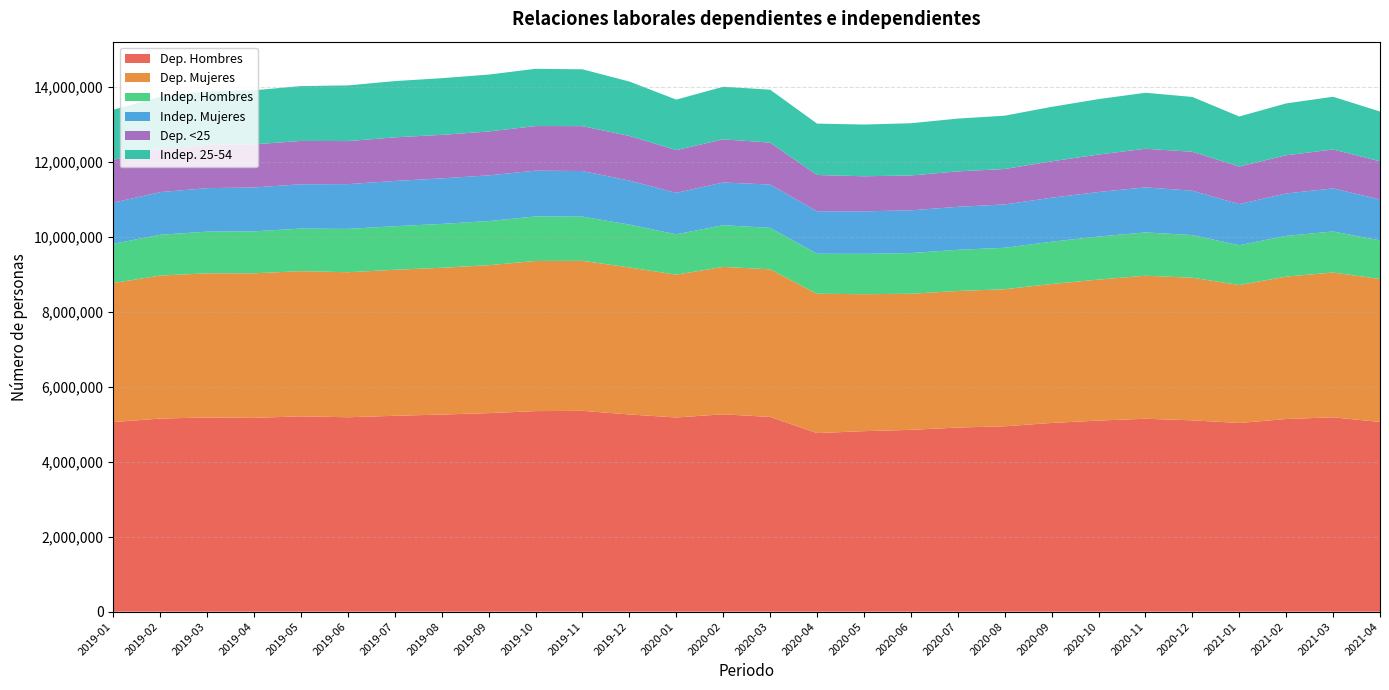

Reading left to right, extract all data points from this chart.

Dep. Hombres: 2019-01=5055400	2019-02=5148817	2019-03=5177410	2019-04=5167288	2019-05=5208228	2019-06=5183807	2019-07=5222488	2019-08=5255903	2019-09=5293463	2019-10=5347387	2019-11=5354569	2019-12=5258345	2020-01=5177891	2020-02=5262599	2020-03=5191858	2020-04=4761334	2020-05=4813408	2020-06=4848060	2020-07=4909160	2020-08=4942515	2020-09=5031438	2020-10=5094987	2020-11=5143865	2020-12=5101470	2021-01=5030417	2021-02=5137060	2021-03=5181539	2021-04=5058678
Dep. Mujeres: 2019-01=3706941	2019-02=3813774	2019-03=3844191	2019-04=3854760	2019-05=3871159	2019-06=3866810	2019-07=3893962	2019-08=3913205	2019-09=3944649	2019-10=4003301	2019-11=4000515	2019-12=3919467	2020-01=3808611	2020-02=3930344	2020-03=3935252	2020-04=3715983	2020-05=3651697	2020-06=3628277	2020-07=3641025	2020-08=3654348	2020-09=3704948	2020-10=3759973	2020-11=3813456	2020-12=3802656	2021-01=3678958	2021-02=3796525	2021-03=3861696	2021-04=3811518
Indep. Hombres: 2019-01=1046674	2019-02=1087256	2019-03=1111242	2019-04=1119033	2019-05=1135227	2019-06=1155170	2019-07=1161724	2019-08=1169860	2019-09=1177040	2019-10=1187163	2019-11=1178754	2019-12=1142185	2020-01=1076383	2020-02=1111074	2020-03=1106459	2020-04=1066404	2020-05=1075482	2020-06=1085878	2020-07=1098517	2020-08=1105760	2020-09=1128525	2020-10=1147412	2020-11=1154526	2020-12=1137569	2021-01=1061443	2021-02=1086730	2021-03=1094480	2021-04=1029797
Indep. Mujeres: 2019-01=1097124	2019-02=1136624	2019-03=1159960	2019-04=1169482	2019-05=1181974	2019-06=1193887	2019-07=1206456	2019-08=1213971	2019-09=1218181	2019-10=1221676	2019-11=1215498	2019-12=1173757	2020-01=1104669	2020-02=1140449	2020-03=1154522	2020-04=1133276	2020-05=1134217	2020-06=1138592	2020-07=1146455	2020-08=1155954	2020-09=1172865	2020-10=1187731	2020-11=1201333	2020-12=1182935	2021-01=1096472	2021-02=1130247	2021-03=1148225	2021-04=1091072
Dep. <25: 2019-01=1142106	2019-02=1149748	2019-03=1152418	2019-04=1150633	2019-05=1155897	2019-06=1147875	2019-07=1162678	2019-08=1161131	2019-09=1169564	2019-10=1188982	2019-11=1197136	2019-12=1190632	2020-01=1140320	2020-02=1150614	2020-03=1118327	2020-04=966637	2020-05=934652	2020-06=929808	2020-07=944589	2020-08=944667	2020-09=970901	2020-10=999074	2020-11=1029823	2020-12=1038232	2021-01=1001482	2021-02=1019140	2021-03=1037687	2021-04=1018185
Indep. 25-54: 2019-01=1335553	2019-02=1394757	2019-03=1429348	2019-04=1441343	2019-05=1462180	2019-06=1484672	2019-07=1499686	2019-08=1510659	2019-09=1517818	2019-10=1526325	2019-11=1514788	2019-12=1450611	2020-01=1345324	2020-02=1401654	2020-03=1411962	2020-04=1370226	2020-05=1379443	2020-06=1392442	2020-07=1407681	2020-08=1421833	2020-09=1451513	2020-10=1477526	2020-11=1492934	2020-12=1461986	2021-01=1334625	2021-02=1382442	2021-03=1406195	2021-04=1326770